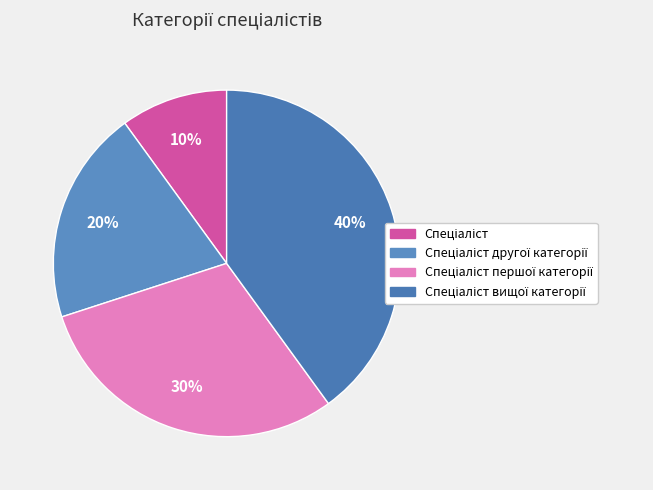

How many segments does this pie chart have?

4